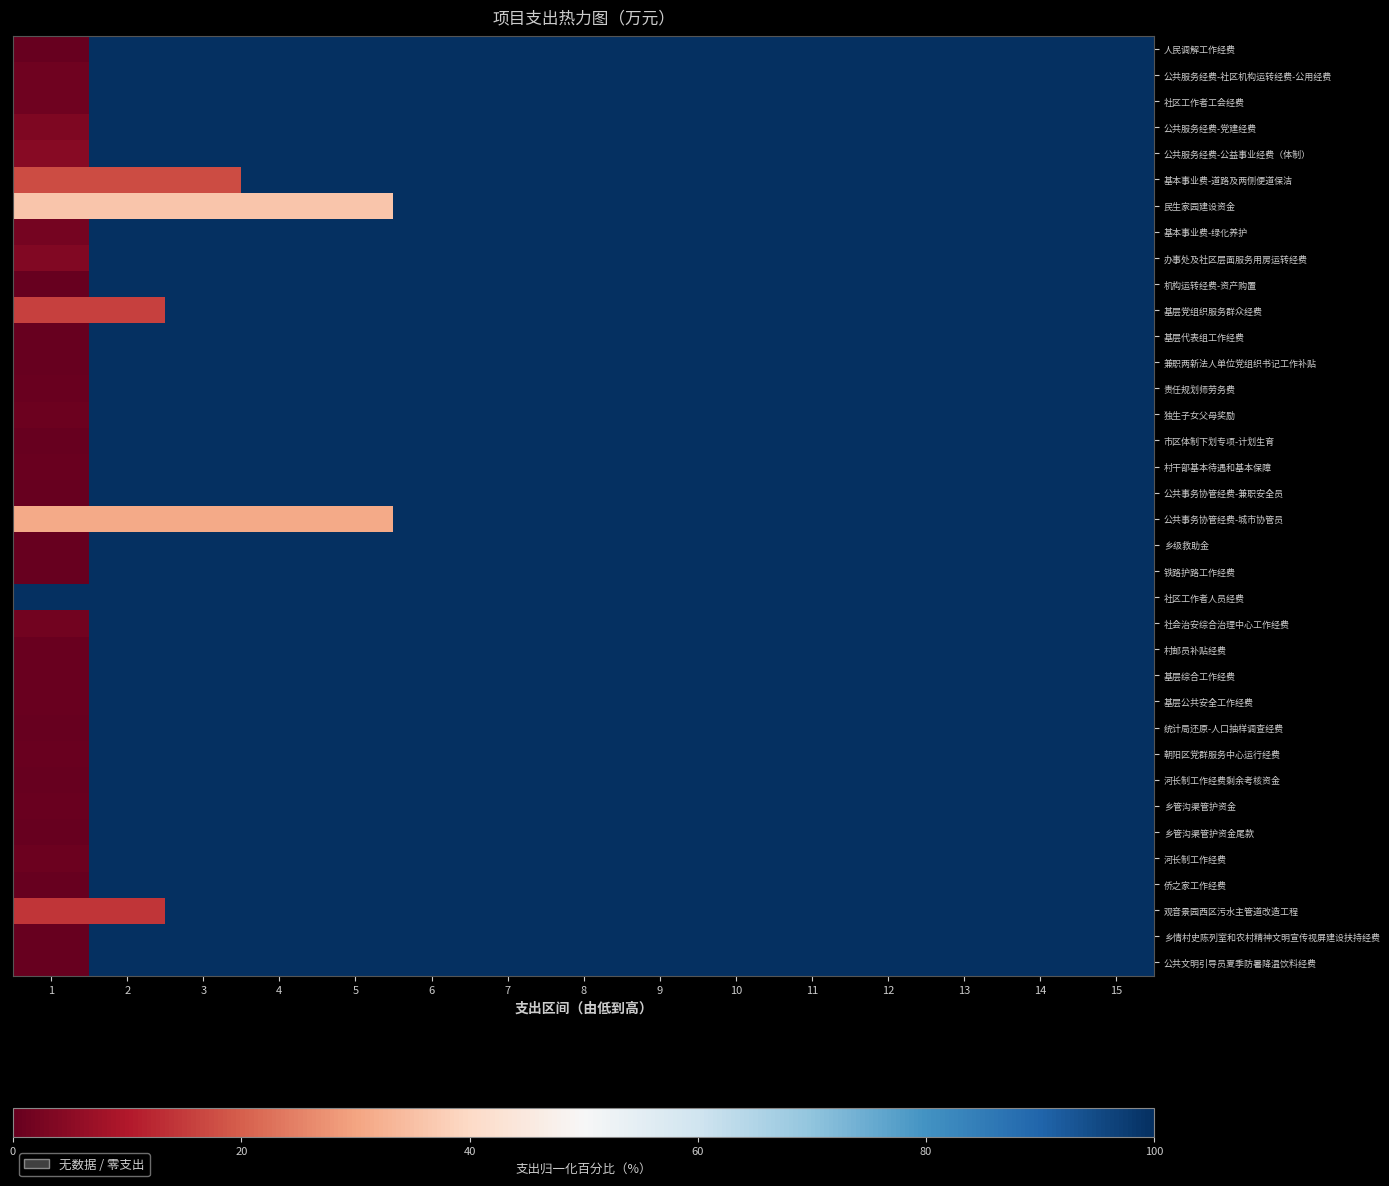

Reading left to right, list all the values displayed in this chart.

人民调解工作经费: 1=0.0	2=100.0	3=100.0	4=100.0	5=100.0	6=100.0	7=100.0	8=100.0	9=100.0	10=100.0	11=100.0	12=100.0	13=100.0	14=100.0	15=100.0
公共服务经费-社区机构运转经费-公用经费: 1=1.5	2=100.0	3=100.0	4=100.0	5=100.0	6=100.0	7=100.0	8=100.0	9=100.0	10=100.0	11=100.0	12=100.0	13=100.0	14=100.0	15=100.0
社区工作者工会经费: 1=1.5	2=100.0	3=100.0	4=100.0	5=100.0	6=100.0	7=100.0	8=100.0	9=100.0	10=100.0	11=100.0	12=100.0	13=100.0	14=100.0	15=100.0
公共服务经费-党建经费: 1=3.3	2=100.0	3=100.0	4=100.0	5=100.0	6=100.0	7=100.0	8=100.0	9=100.0	10=100.0	11=100.0	12=100.0	13=100.0	14=100.0	15=100.0
公共服务经费-公益事业经费（体制）: 1=4.4	2=100.0	3=100.0	4=100.0	5=100.0	6=100.0	7=100.0	8=100.0	9=100.0	10=100.0	11=100.0	12=100.0	13=100.0	14=100.0	15=100.0
基本事业费-道路及两侧便道保洁: 1=17.4	2=17.4	3=17.4	4=100.0	5=100.0	6=100.0	7=100.0	8=100.0	9=100.0	10=100.0	11=100.0	12=100.0	13=100.0	14=100.0	15=100.0
民生家园建设资金: 1=36.1	2=36.1	3=36.1	4=36.1	5=36.1	6=100.0	7=100.0	8=100.0	9=100.0	10=100.0	11=100.0	12=100.0	13=100.0	14=100.0	15=100.0
基本事业费-绿化养护: 1=2.2	2=100.0	3=100.0	4=100.0	5=100.0	6=100.0	7=100.0	8=100.0	9=100.0	10=100.0	11=100.0	12=100.0	13=100.0	14=100.0	15=100.0
办事处及社区层面服务用房运转经费: 1=3.8	2=100.0	3=100.0	4=100.0	5=100.0	6=100.0	7=100.0	8=100.0	9=100.0	10=100.0	11=100.0	12=100.0	13=100.0	14=100.0	15=100.0
机构运转经费-资产购置: 1=0.2	2=100.0	3=100.0	4=100.0	5=100.0	6=100.0	7=100.0	8=100.0	9=100.0	10=100.0	11=100.0	12=100.0	13=100.0	14=100.0	15=100.0
基层党组织服务群众经费: 1=15.9	2=15.9	3=100.0	4=100.0	5=100.0	6=100.0	7=100.0	8=100.0	9=100.0	10=100.0	11=100.0	12=100.0	13=100.0	14=100.0	15=100.0
基层代表组工作经费: 1=0.0	2=100.0	3=100.0	4=100.0	5=100.0	6=100.0	7=100.0	8=100.0	9=100.0	10=100.0	11=100.0	12=100.0	13=100.0	14=100.0	15=100.0
兼职两新法人单位党组织书记工作补贴: 1=0.4	2=100.0	3=100.0	4=100.0	5=100.0	6=100.0	7=100.0	8=100.0	9=100.0	10=100.0	11=100.0	12=100.0	13=100.0	14=100.0	15=100.0
责任规划师劳务费: 1=0.7	2=100.0	3=100.0	4=100.0	5=100.0	6=100.0	7=100.0	8=100.0	9=100.0	10=100.0	11=100.0	12=100.0	13=100.0	14=100.0	15=100.0
独生子女父母奖励: 1=1.1	2=100.0	3=100.0	4=100.0	5=100.0	6=100.0	7=100.0	8=100.0	9=100.0	10=100.0	11=100.0	12=100.0	13=100.0	14=100.0	15=100.0
市区体制下划专项-计划生育: 1=0.2	2=100.0	3=100.0	4=100.0	5=100.0	6=100.0	7=100.0	8=100.0	9=100.0	10=100.0	11=100.0	12=100.0	13=100.0	14=100.0	15=100.0
村干部基本待遇和基本保障: 1=0.8	2=100.0	3=100.0	4=100.0	5=100.0	6=100.0	7=100.0	8=100.0	9=100.0	10=100.0	11=100.0	12=100.0	13=100.0	14=100.0	15=100.0
公共事务协管经费-兼职安全员: 1=0.4	2=100.0	3=100.0	4=100.0	5=100.0	6=100.0	7=100.0	8=100.0	9=100.0	10=100.0	11=100.0	12=100.0	13=100.0	14=100.0	15=100.0
公共事务协管经费-城市协管员: 1=31.0	2=31.0	3=31.0	4=31.0	5=31.0	6=100.0	7=100.0	8=100.0	9=100.0	10=100.0	11=100.0	12=100.0	13=100.0	14=100.0	15=100.0
乡级救助金: 1=0.0	2=100.0	3=100.0	4=100.0	5=100.0	6=100.0	7=100.0	8=100.0	9=100.0	10=100.0	11=100.0	12=100.0	13=100.0	14=100.0	15=100.0
铁路护路工作经费: 1=0.1	2=100.0	3=100.0	4=100.0	5=100.0	6=100.0	7=100.0	8=100.0	9=100.0	10=100.0	11=100.0	12=100.0	13=100.0	14=100.0	15=100.0
社区工作者人员经费: 1=100.0	2=100.0	3=100.0	4=100.0	5=100.0	6=100.0	7=100.0	8=100.0	9=100.0	10=100.0	11=100.0	12=100.0	13=100.0	14=100.0	15=100.0
社会治安综合治理中心工作经费: 1=1.8	2=100.0	3=100.0	4=100.0	5=100.0	6=100.0	7=100.0	8=100.0	9=100.0	10=100.0	11=100.0	12=100.0	13=100.0	14=100.0	15=100.0
村邮员补贴经费: 1=0.5	2=100.0	3=100.0	4=100.0	5=100.0	6=100.0	7=100.0	8=100.0	9=100.0	10=100.0	11=100.0	12=100.0	13=100.0	14=100.0	15=100.0
基层综合工作经费: 1=0.5	2=100.0	3=100.0	4=100.0	5=100.0	6=100.0	7=100.0	8=100.0	9=100.0	10=100.0	11=100.0	12=100.0	13=100.0	14=100.0	15=100.0
基层公共安全工作经费: 1=0.4	2=100.0	3=100.0	4=100.0	5=100.0	6=100.0	7=100.0	8=100.0	9=100.0	10=100.0	11=100.0	12=100.0	13=100.0	14=100.0	15=100.0
统计局还原-人口抽样调查经费: 1=0.2	2=100.0	3=100.0	4=100.0	5=100.0	6=100.0	7=100.0	8=100.0	9=100.0	10=100.0	11=100.0	12=100.0	13=100.0	14=100.0	15=100.0
朝阳区党群服务中心运行经费: 1=0.7	2=100.0	3=100.0	4=100.0	5=100.0	6=100.0	7=100.0	8=100.0	9=100.0	10=100.0	11=100.0	12=100.0	13=100.0	14=100.0	15=100.0
河长制工作经费剩余考核资金: 1=0.1	2=100.0	3=100.0	4=100.0	5=100.0	6=100.0	7=100.0	8=100.0	9=100.0	10=100.0	11=100.0	12=100.0	13=100.0	14=100.0	15=100.0
乡管沟渠管护资金: 1=0.4	2=100.0	3=100.0	4=100.0	5=100.0	6=100.0	7=100.0	8=100.0	9=100.0	10=100.0	11=100.0	12=100.0	13=100.0	14=100.0	15=100.0
乡管沟渠管护资金尾款: 1=0.0	2=100.0	3=100.0	4=100.0	5=100.0	6=100.0	7=100.0	8=100.0	9=100.0	10=100.0	11=100.0	12=100.0	13=100.0	14=100.0	15=100.0
河长制工作经费: 1=0.9	2=100.0	3=100.0	4=100.0	5=100.0	6=100.0	7=100.0	8=100.0	9=100.0	10=100.0	11=100.0	12=100.0	13=100.0	14=100.0	15=100.0
侨之家工作经费: 1=0.0	2=100.0	3=100.0	4=100.0	5=100.0	6=100.0	7=100.0	8=100.0	9=100.0	10=100.0	11=100.0	12=100.0	13=100.0	14=100.0	15=100.0
观音景园西区污水主管道改造工程: 1=14.1	2=14.1	3=100.0	4=100.0	5=100.0	6=100.0	7=100.0	8=100.0	9=100.0	10=100.0	11=100.0	12=100.0	13=100.0	14=100.0	15=100.0
乡情村史陈列室和农村精神文明宣传视屏建设扶持经费: 1=0.0	2=100.0	3=100.0	4=100.0	5=100.0	6=100.0	7=100.0	8=100.0	9=100.0	10=100.0	11=100.0	12=100.0	13=100.0	14=100.0	15=100.0
公共文明引导员夏季防暑降温饮料经费: 1=0.0	2=100.0	3=100.0	4=100.0	5=100.0	6=100.0	7=100.0	8=100.0	9=100.0	10=100.0	11=100.0	12=100.0	13=100.0	14=100.0	15=100.0